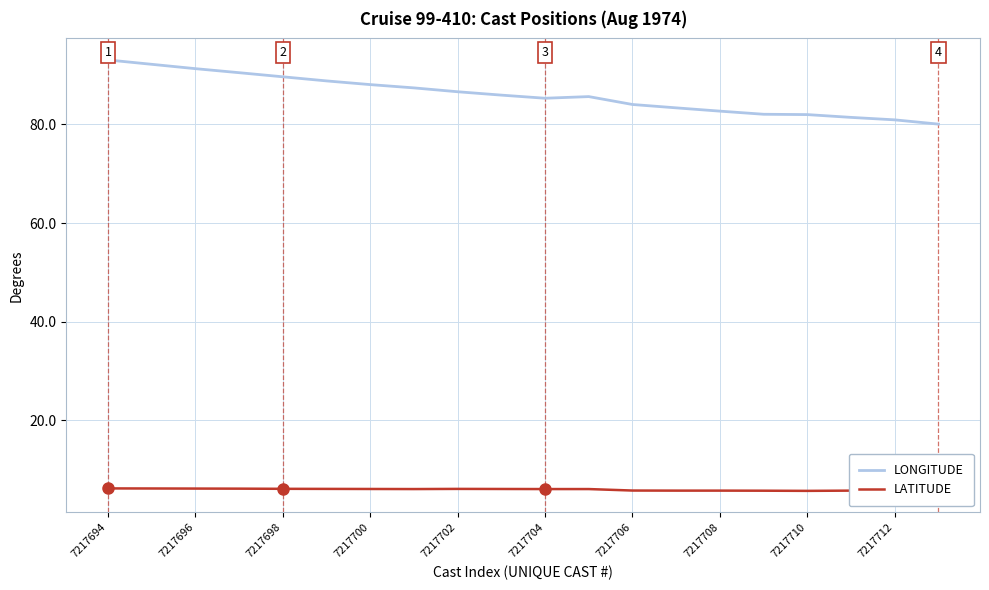

True or false: LATITUDE and LONGITUDE cross at least once.

False